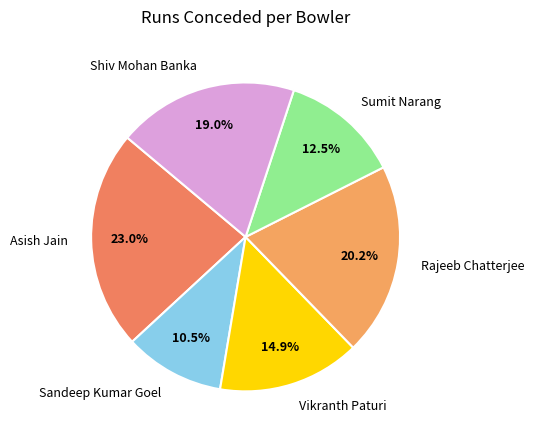

To the nearest percent, what portion does Rajeeb Chatterjee represent?

20%